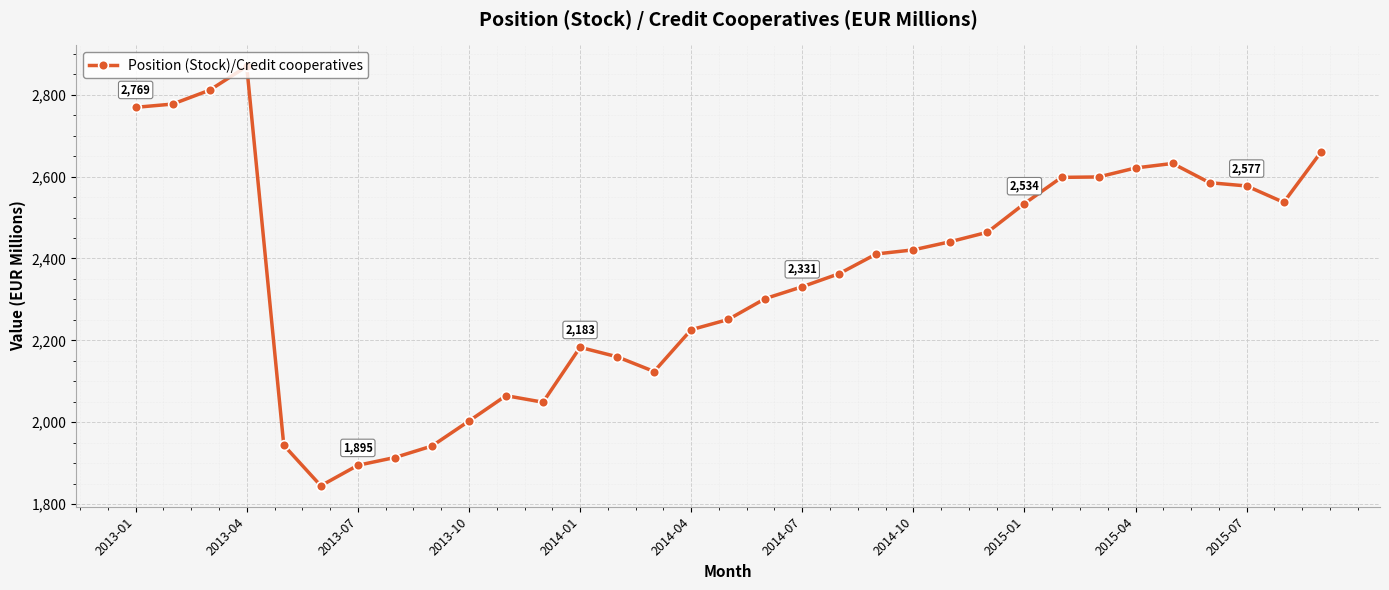

True or false: the data has more than 2 interior local peaks.

True